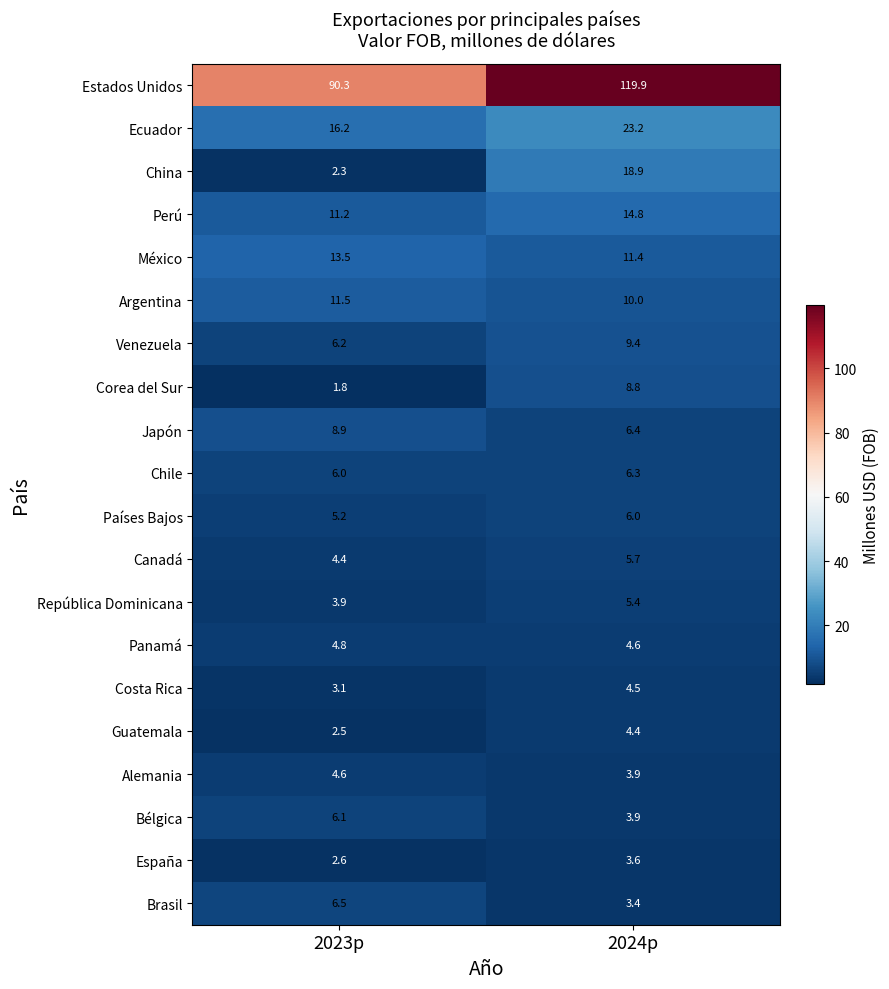

What is the total value across all series at 2024p?

274.5